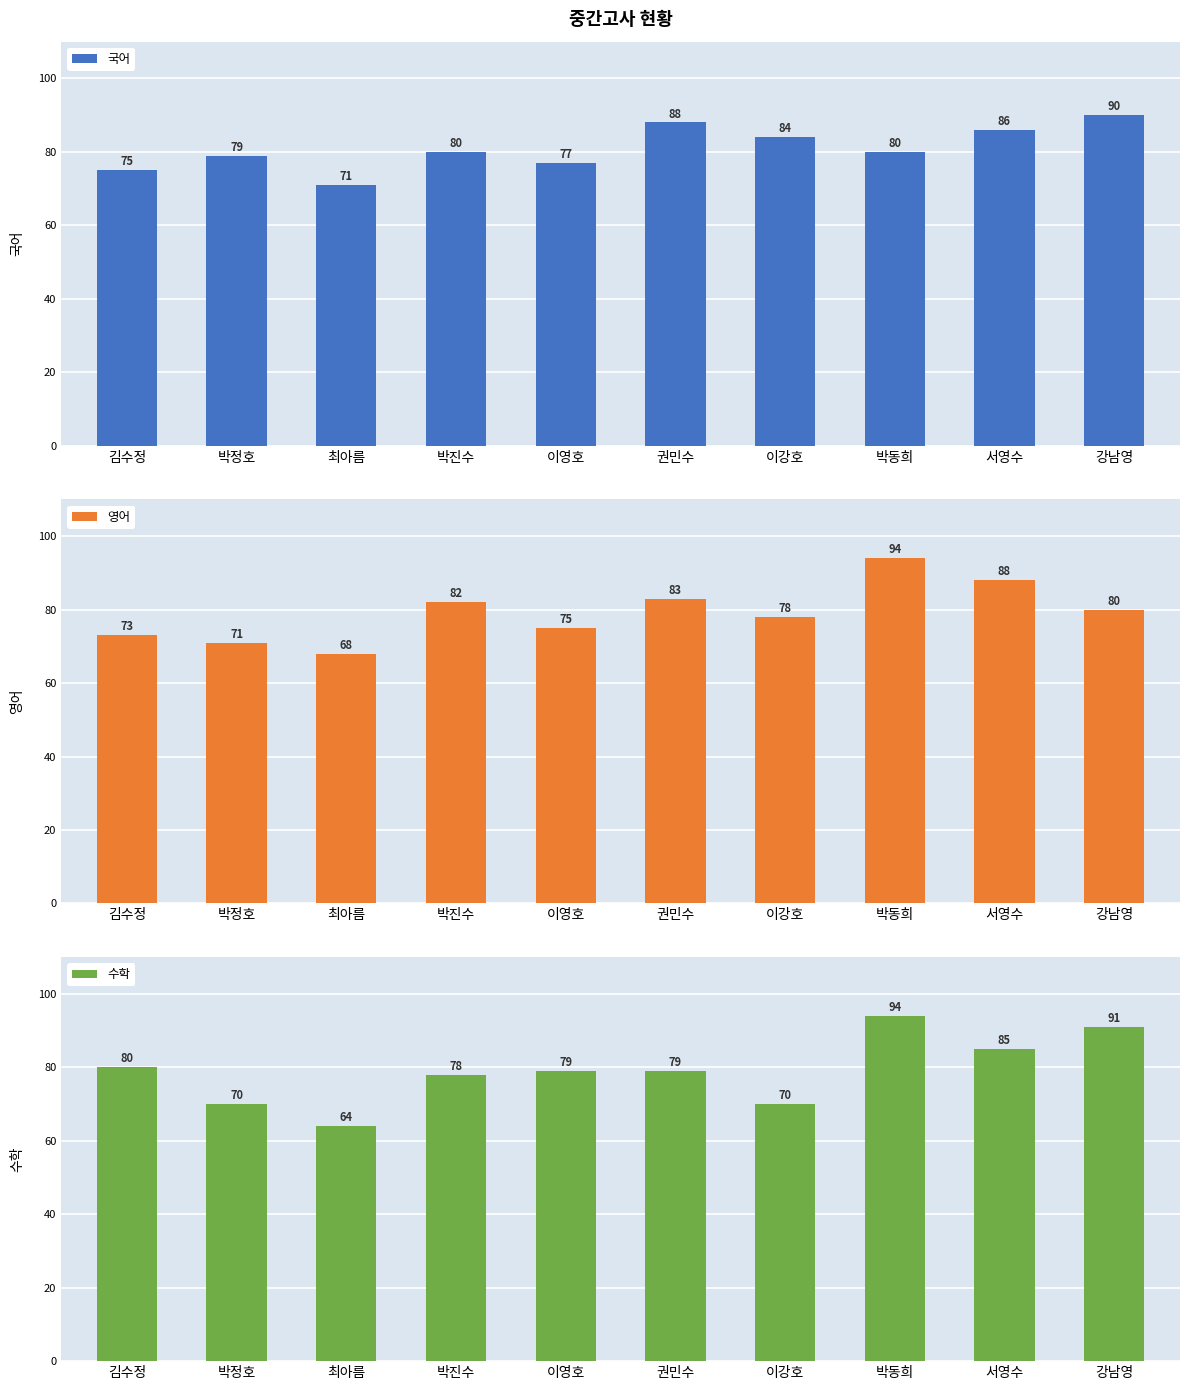

At which category is the sum across all series the highest?

박동희